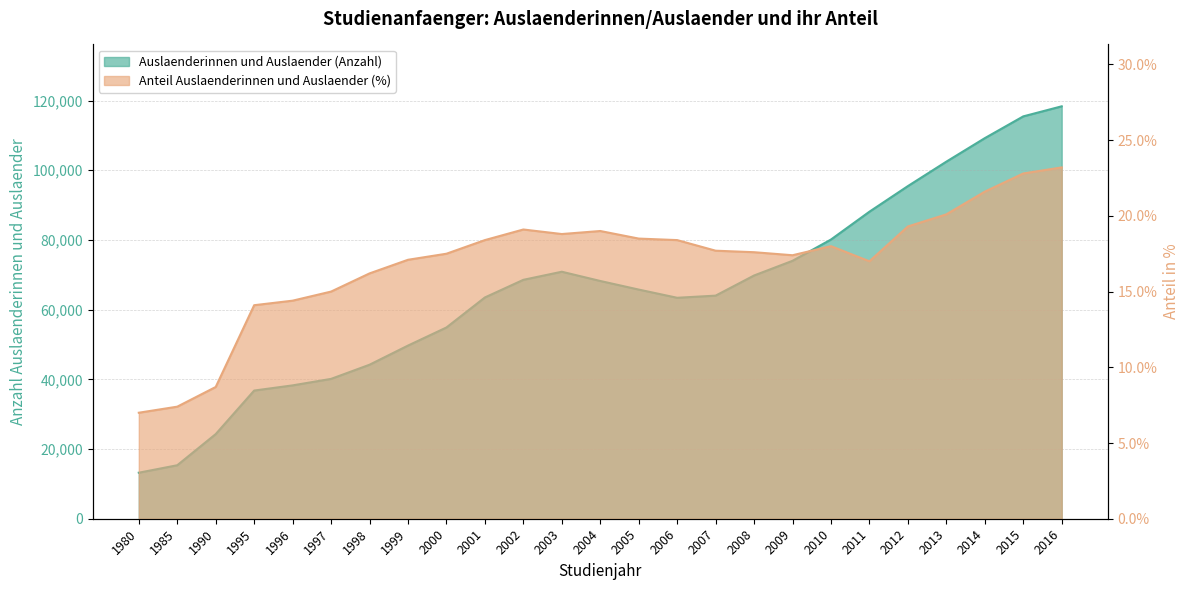

What is the spread (max minus min) of values at 1997?

40120.0